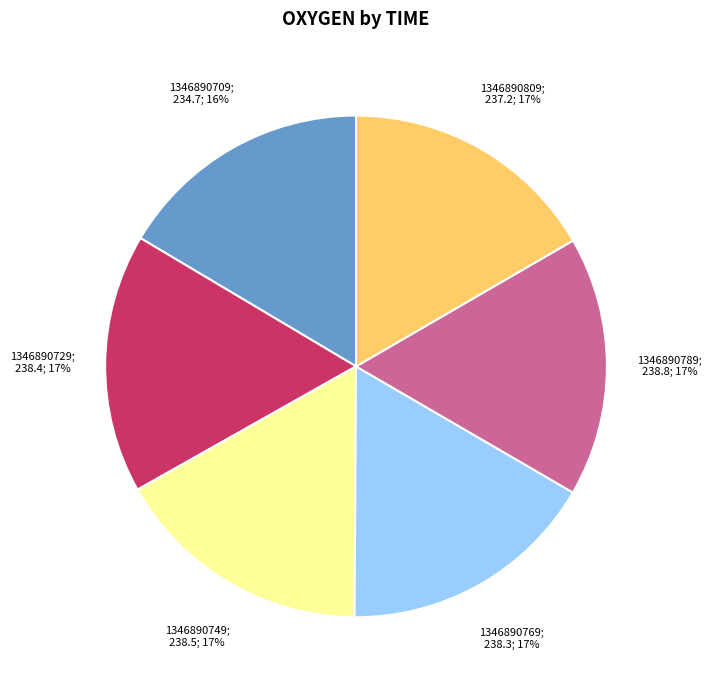

Is there a majority slice in this chart?

No